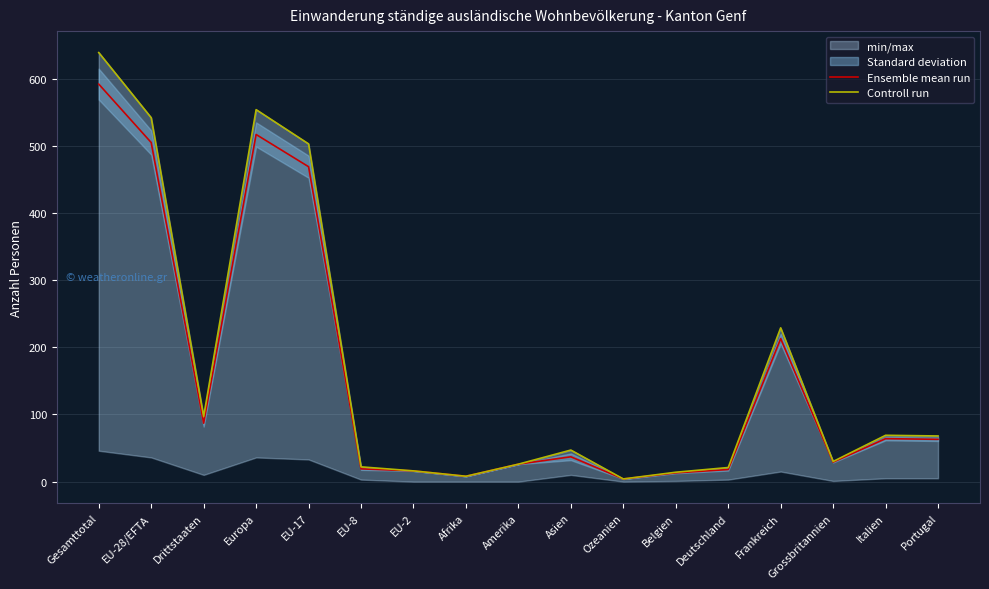

The Controll run series shows 4 at Ozeanien. True or false?

True